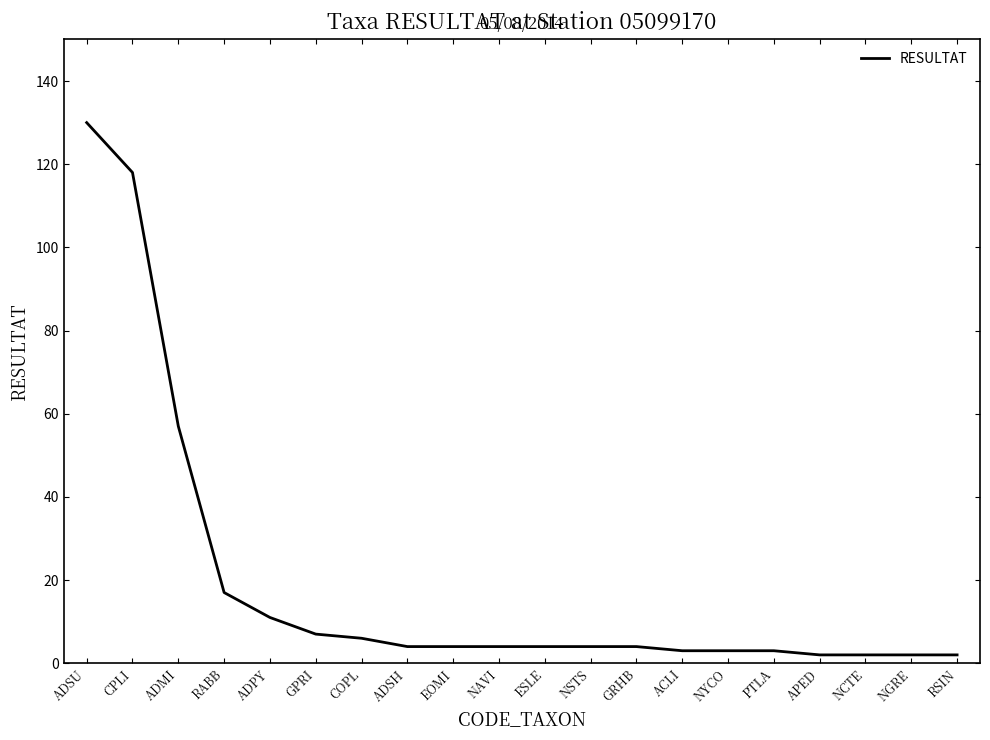

What is the difference between the values at GPRI and NSTS?

3